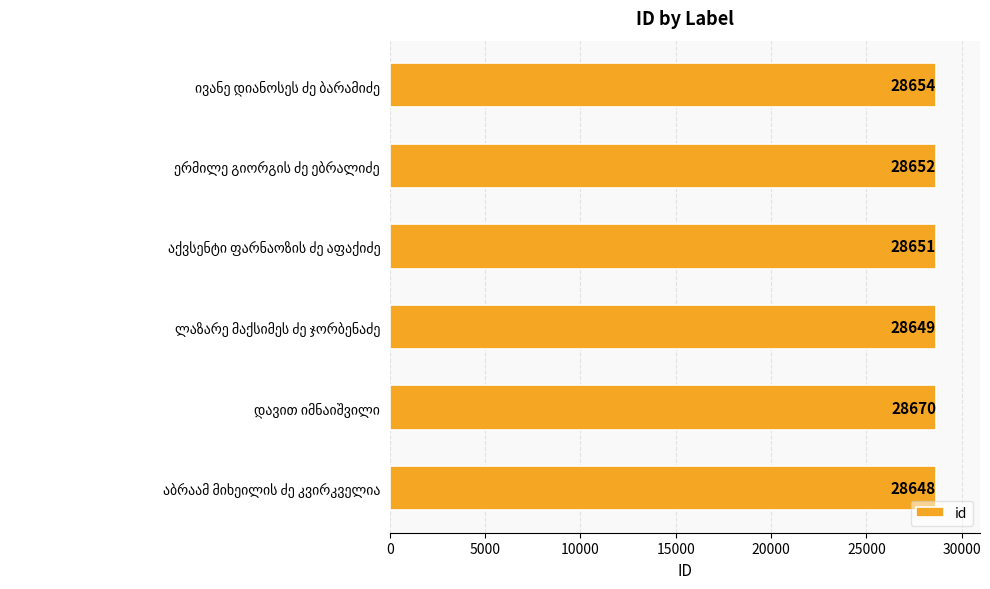

What is the smallest value displayed?

28648